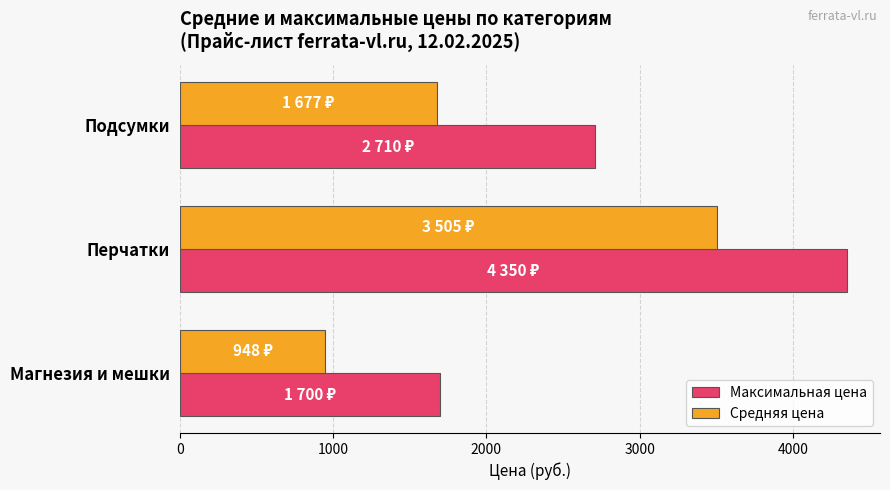

Count the number of data series in this chart.

2